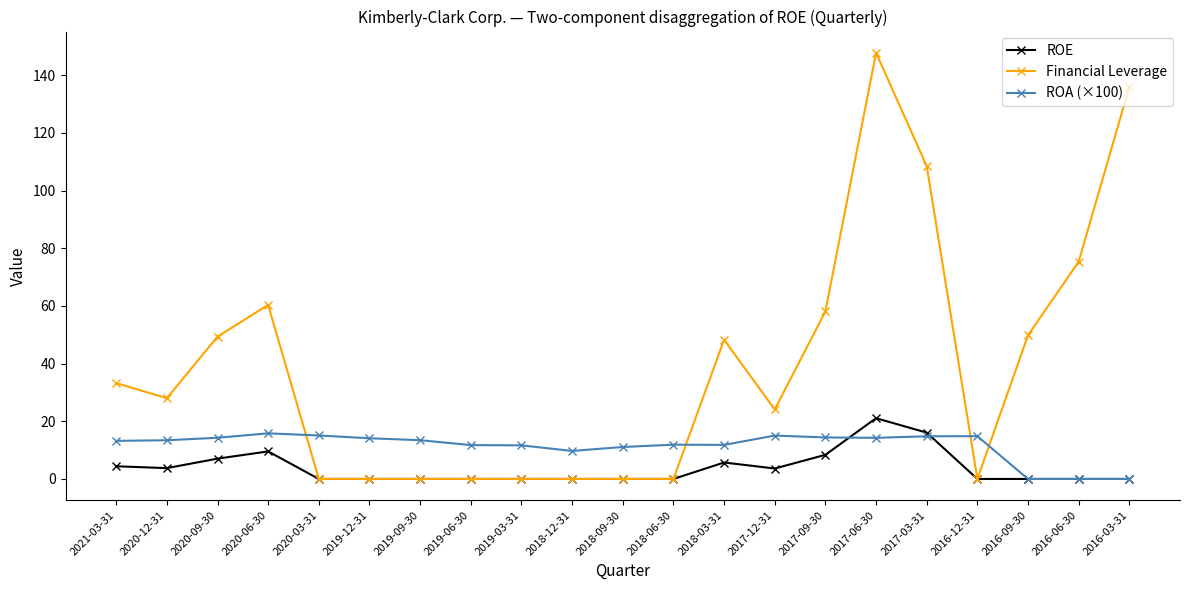

How many lines are shown in the chart?

3